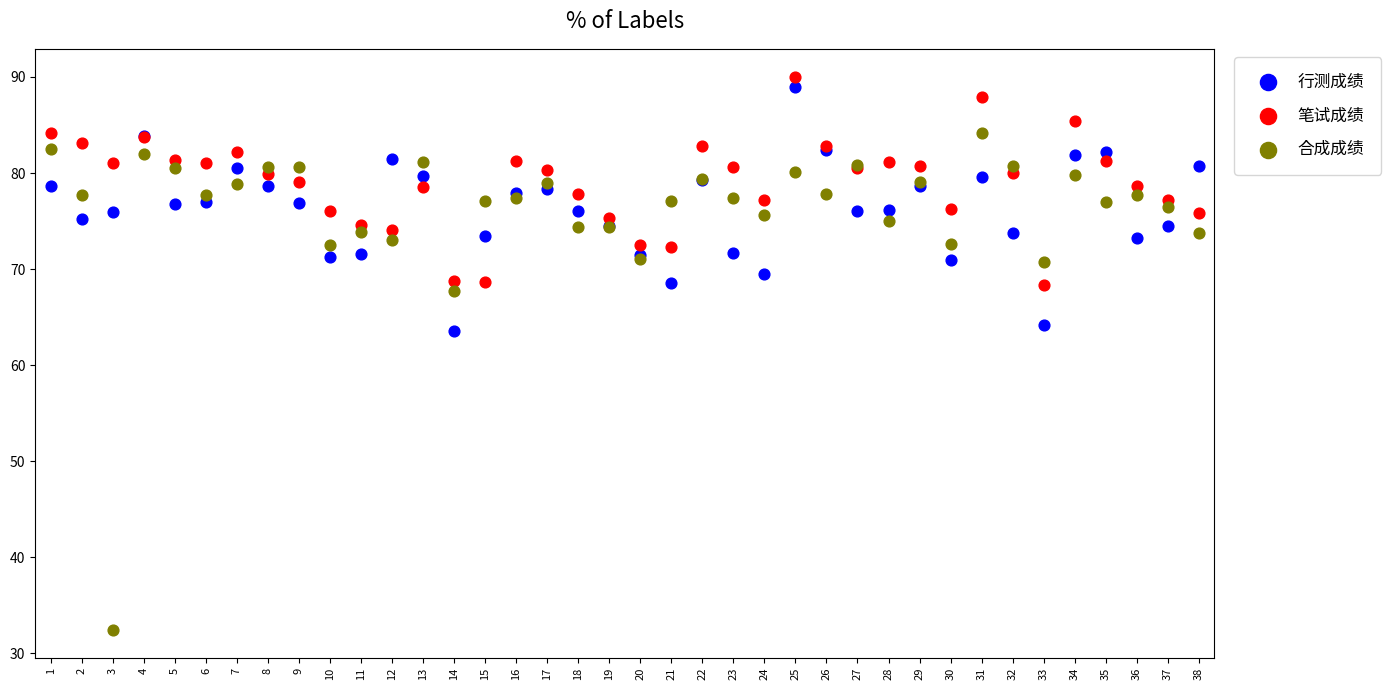

Which series contains the highest Y value?

笔试成绩